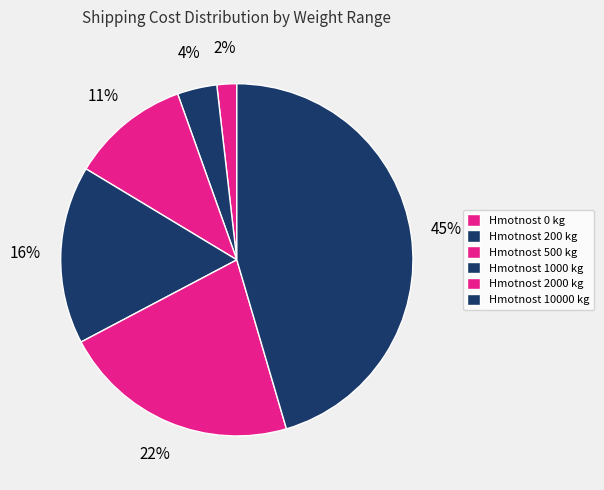

How many segments does this pie chart have?

6